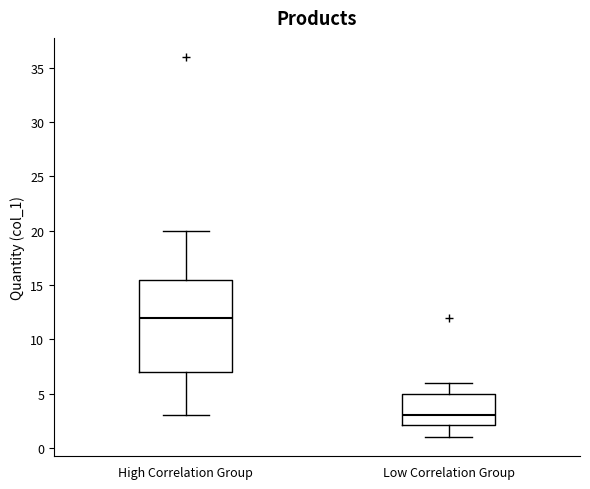

Reading left to right, read every box against the y-axis: the position of its median line, the range the box covers, and the ends of its whiskers. The values are not printed on the chart, so give them approximately, as read against the axis.

High Correlation Group: median 12.0, box 7.0 to 15.5, whiskers 3.0 to 20.0
Low Correlation Group: median 3.0, box 2.0 to 5.0, whiskers 1.0 to 6.0